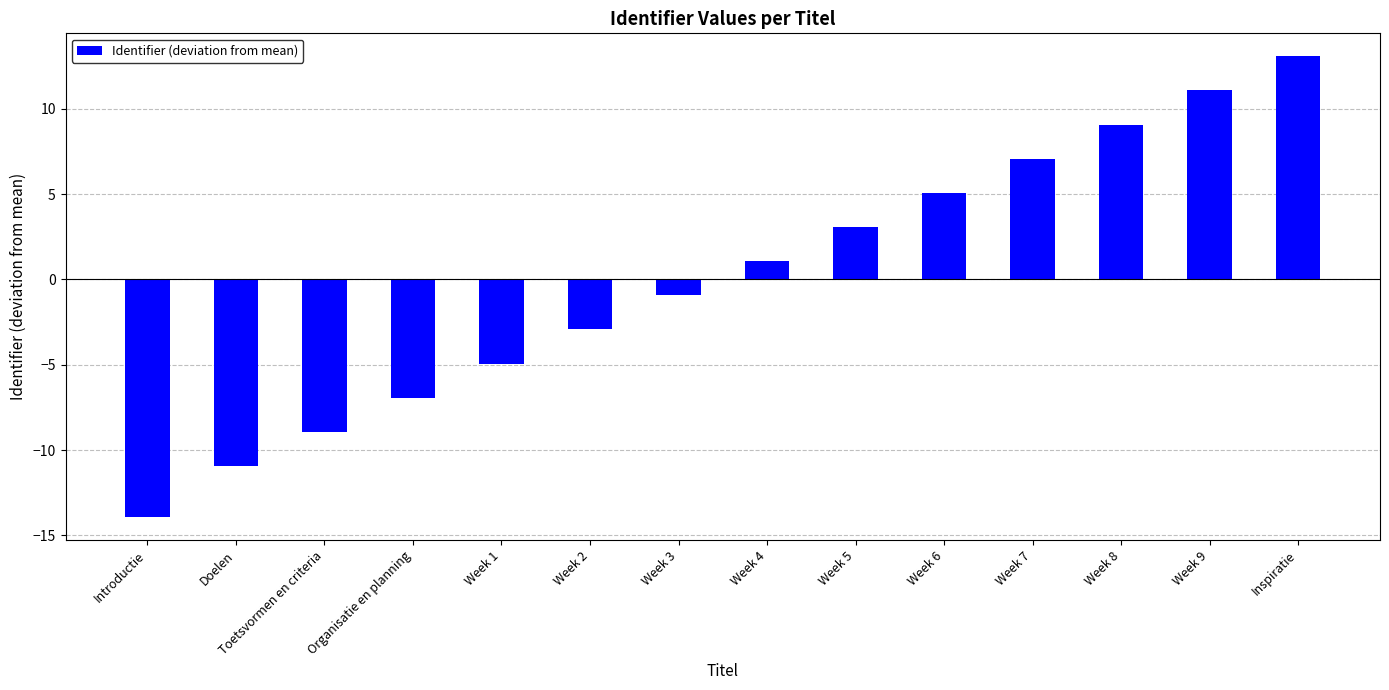

What is the difference between the values at Week 4 and Inspiratie?

12.0